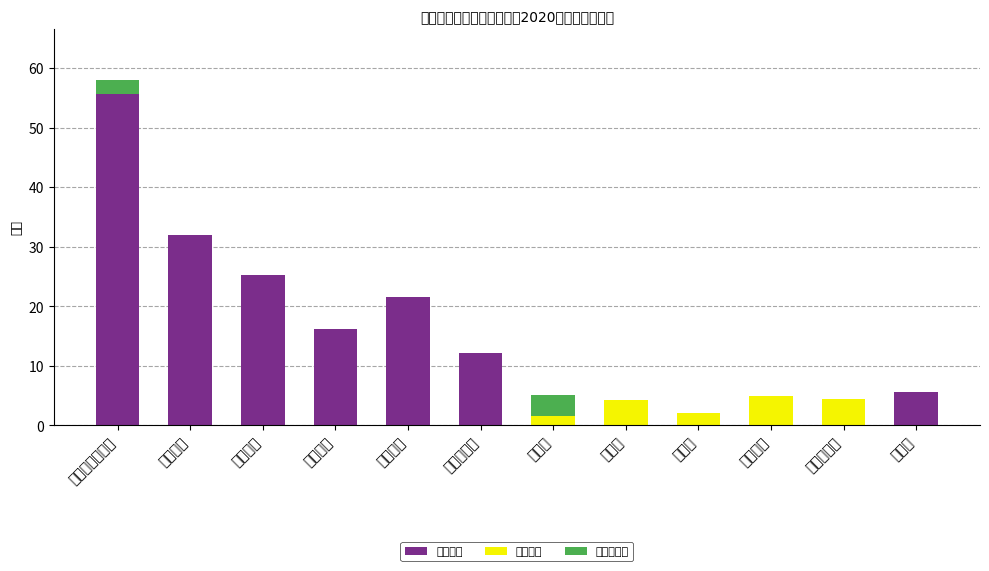

Is it true that 奖金及其他 equals 0.0 at 其他交通费?

True